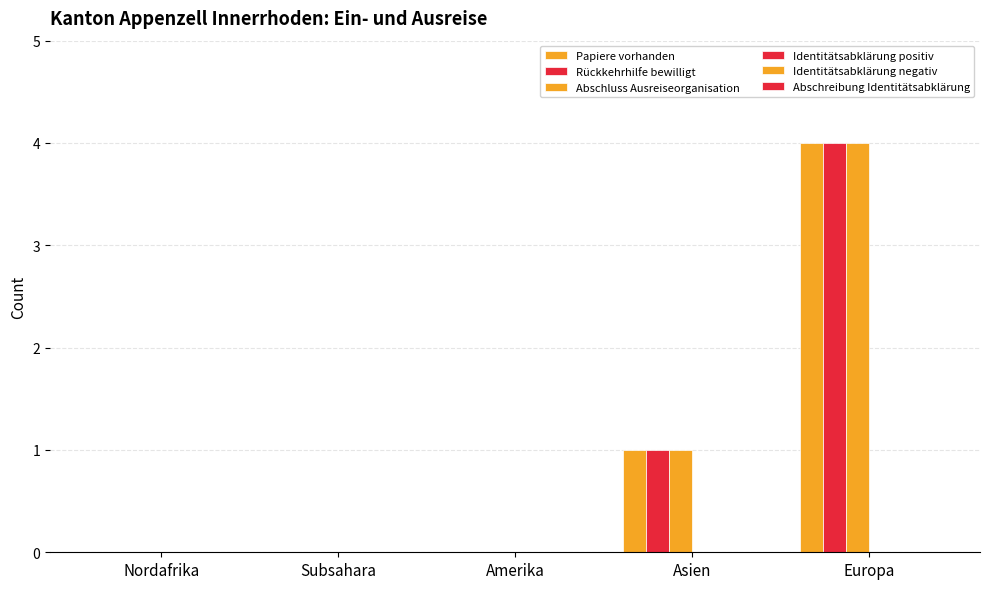

Reading right to left, extract all data points from this chart.

Papiere vorhanden: Europa=4	Asien=1	Amerika=0	Subsahara=0	Nordafrika=0
Rückkehrhilfe bewilligt: Europa=4	Asien=1	Amerika=0	Subsahara=0	Nordafrika=0
Abschluss Ausreiseorganisation: Europa=4	Asien=1	Amerika=0	Subsahara=0	Nordafrika=0
Identitätsabklärung positiv: Europa=0	Asien=0	Amerika=0	Subsahara=0	Nordafrika=0
Identitätsabklärung negativ: Europa=0	Asien=0	Amerika=0	Subsahara=0	Nordafrika=0
Abschreibung Identitätsabklärung: Europa=0	Asien=0	Amerika=0	Subsahara=0	Nordafrika=0